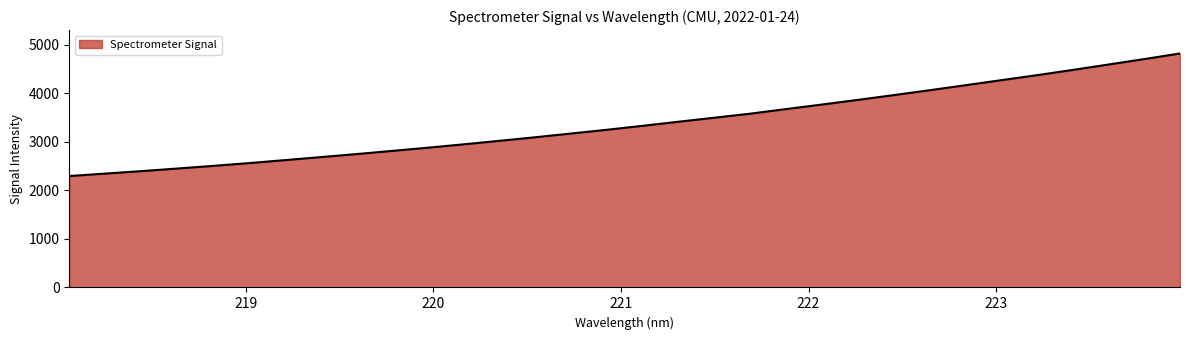

What is the difference between the maximum and minimum values?

2523.1